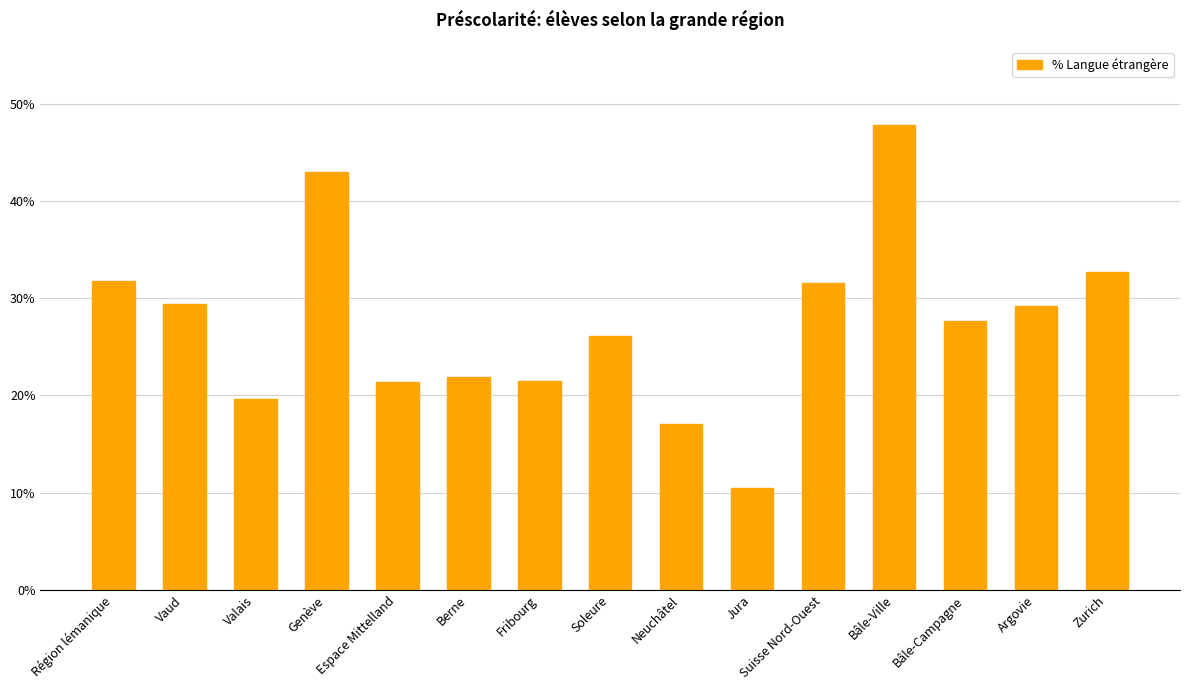

What position from the left is Zurich?

15